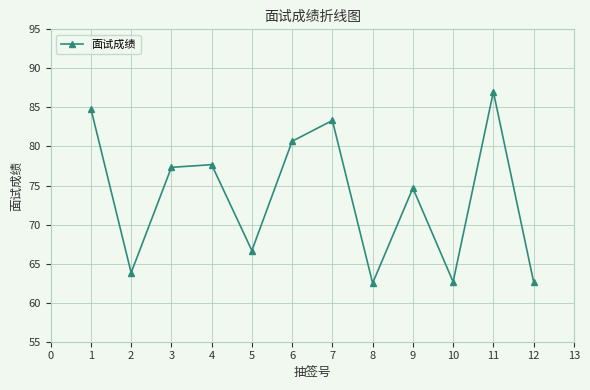

At which category does the chart reach its peak across all series?

11